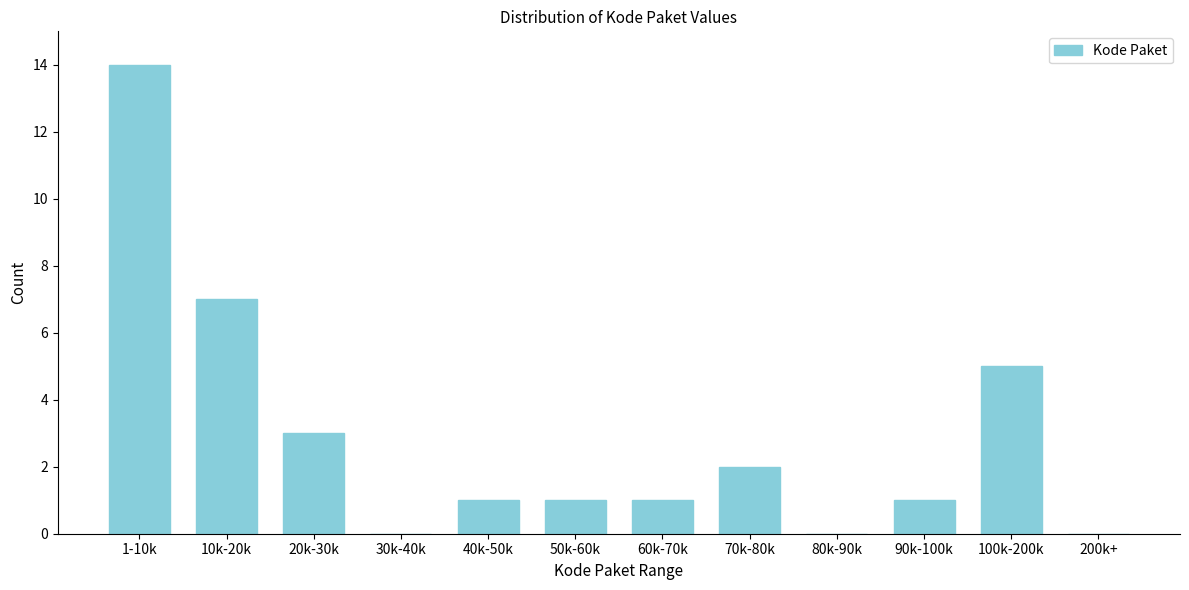

Reading right to left, extract all data points from this chart.

200k+=0	100k-200k=5	90k-100k=1	80k-90k=0	70k-80k=2	60k-70k=1	50k-60k=1	40k-50k=1	30k-40k=0	20k-30k=3	10k-20k=7	1-10k=14